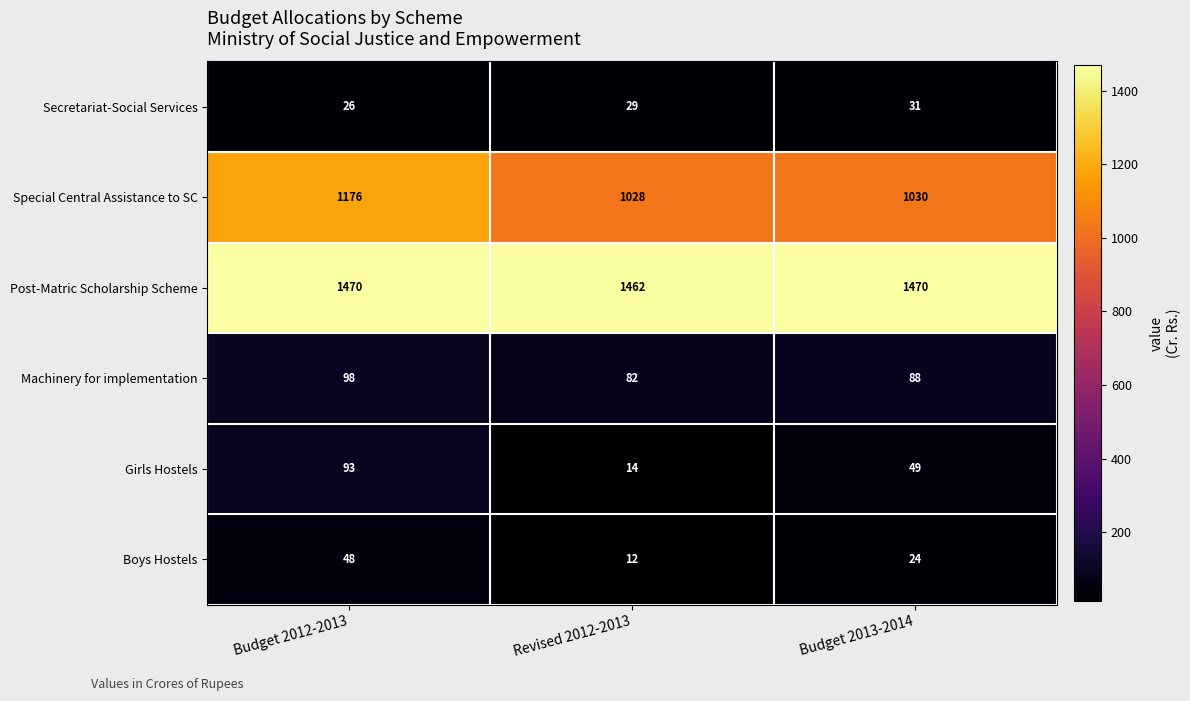

What is the difference between the Post-Matric Scholarship Scheme values at Budget 2012-2013 and Revised 2012-2013?

8